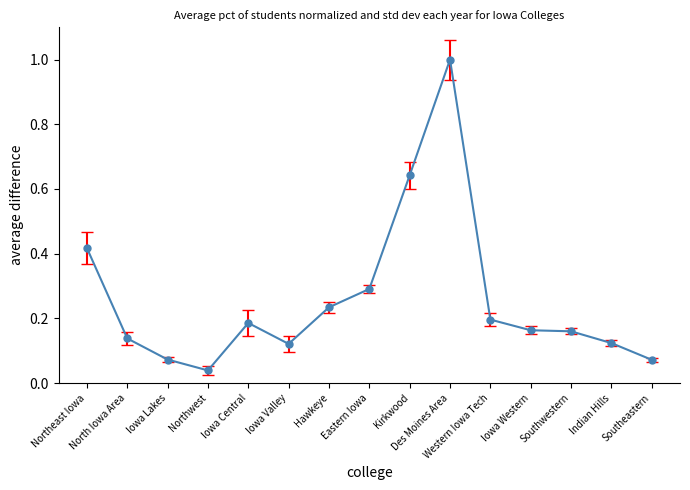

What is the difference between the maximum and minimum values?

1.0